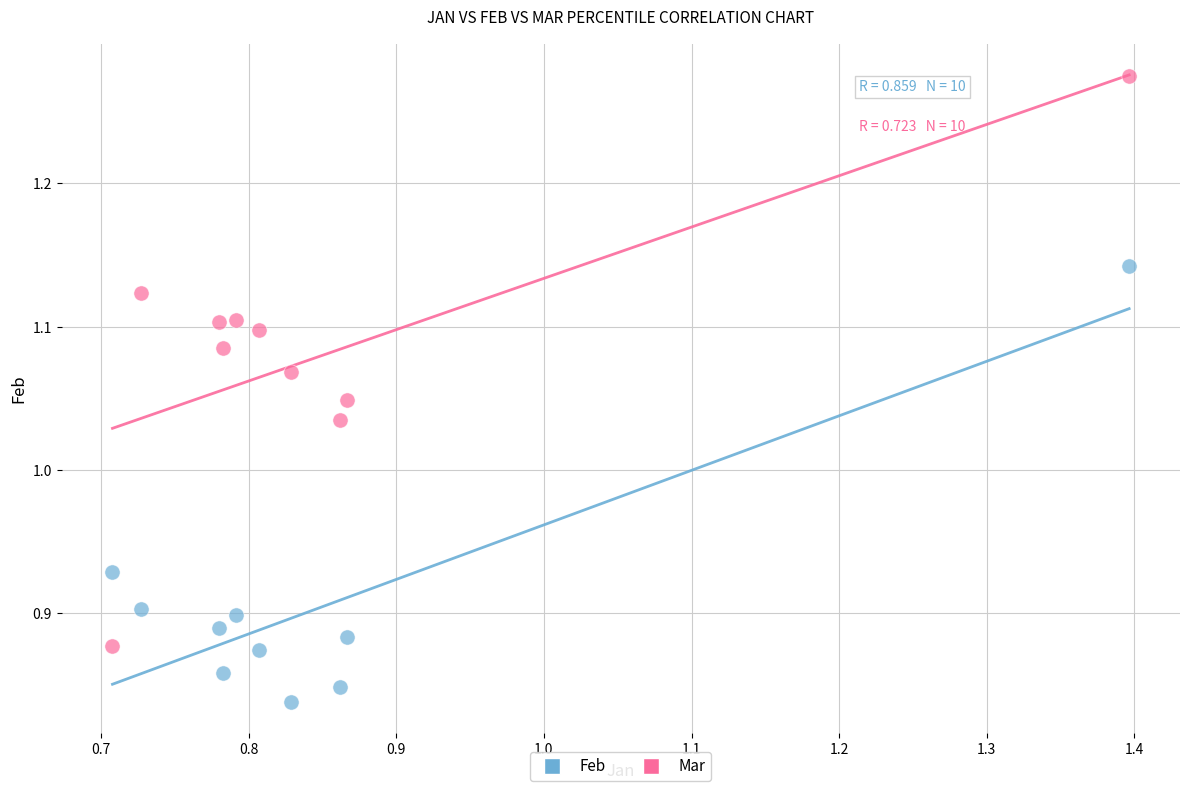

Which series has the widest spread of Y values?

Mar